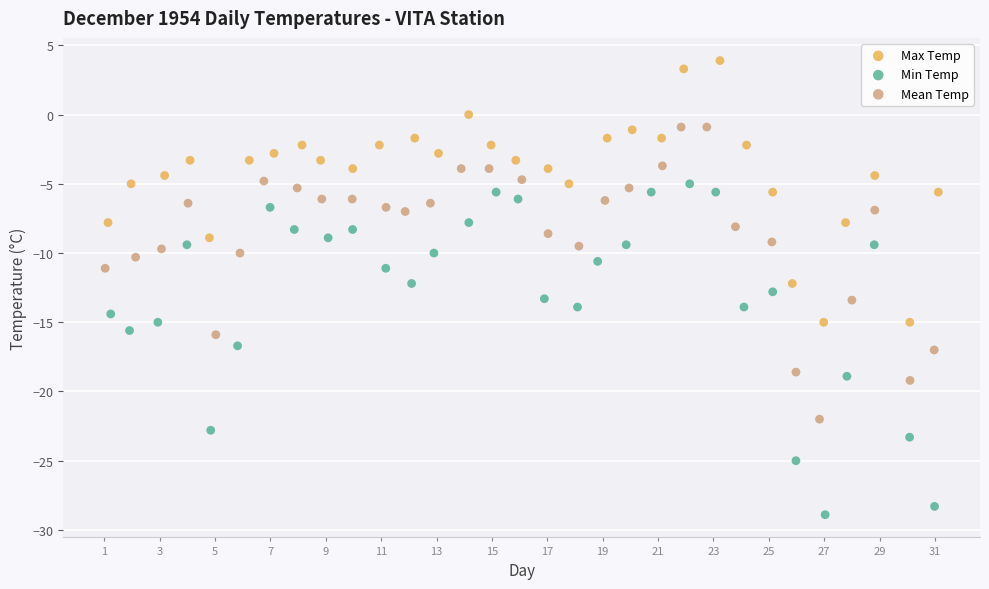

Which series has the widest spread of Y values?

Min Temp